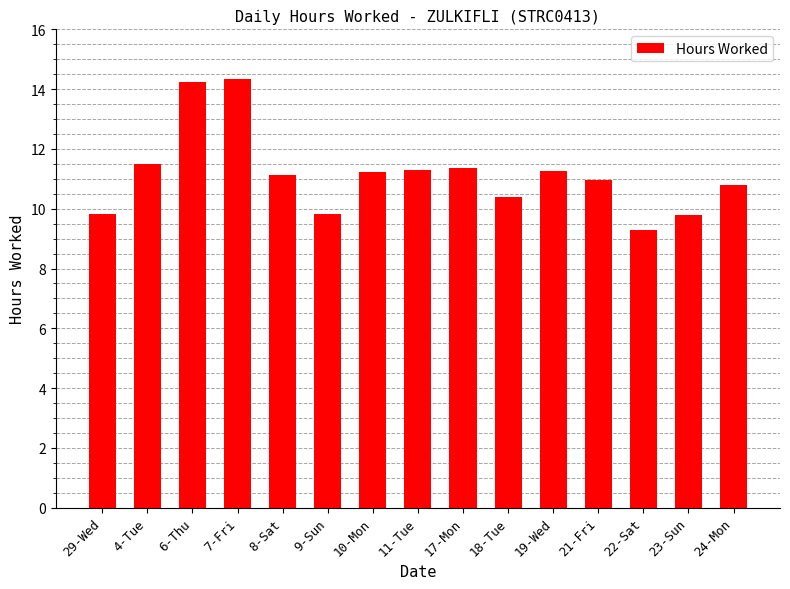

What is the difference between the values at 22-Sat and 4-Tue?

2.2